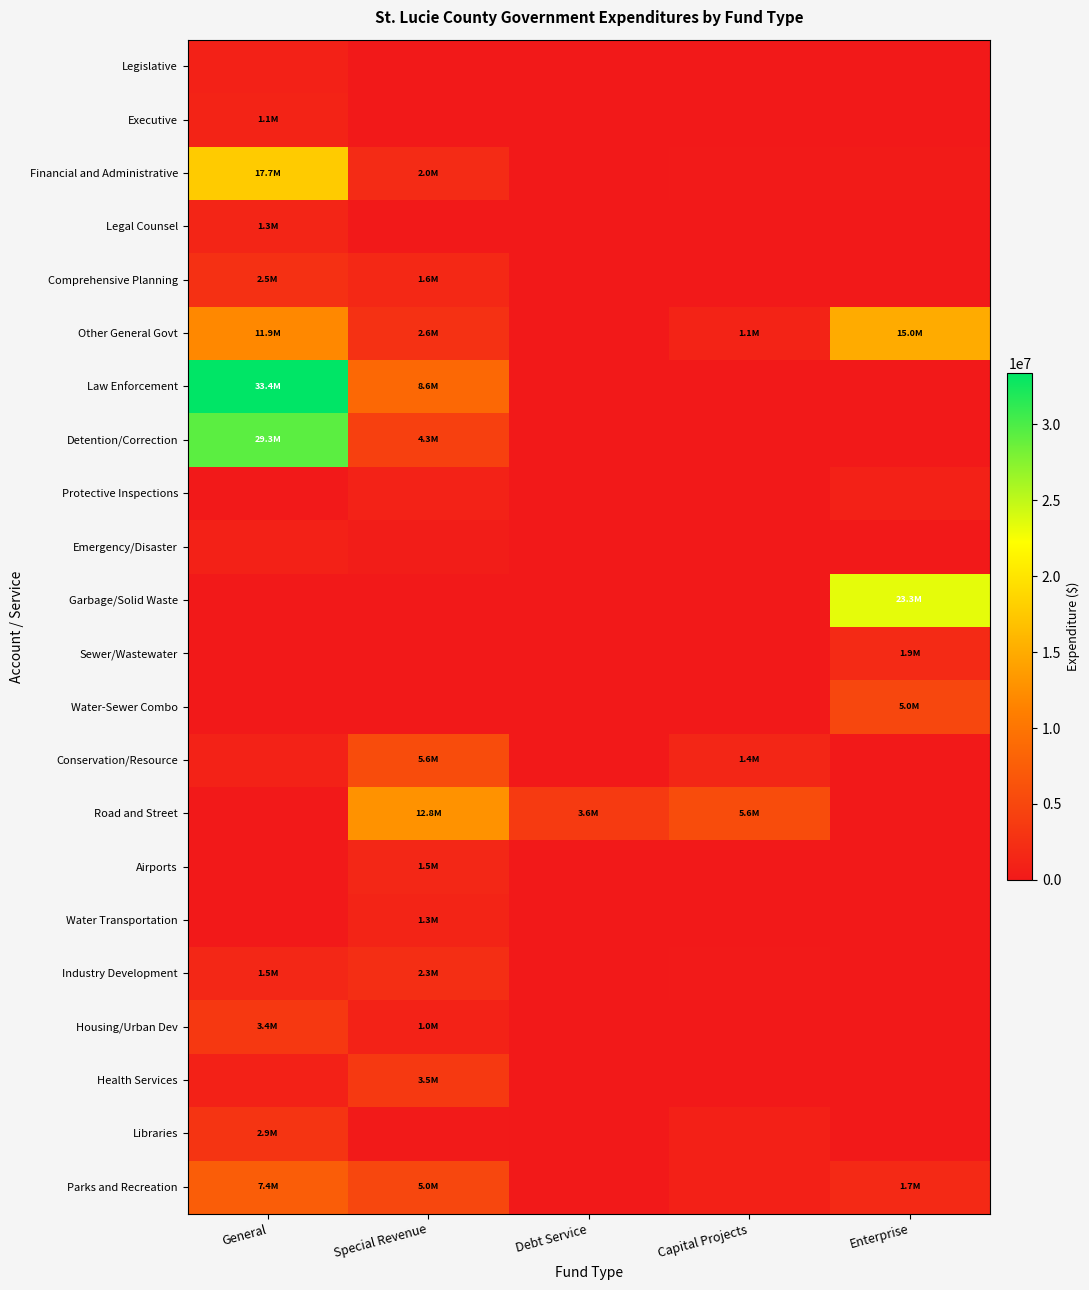

Reading left to right, transcribe all the data shown in this chart.

Legislative: General=953553	Special Revenue=32285	Debt Service=0	Capital Projects=0	Enterprise=0
Executive: General=1121676	Special Revenue=0	Debt Service=0	Capital Projects=0	Enterprise=0
Financial and Administrative: General=17737024	Special Revenue=1984524	Debt Service=20700	Capital Projects=81015	Enterprise=299067
Legal Counsel: General=1344040	Special Revenue=0	Debt Service=0	Capital Projects=0	Enterprise=0
Comprehensive Planning: General=2536564	Special Revenue=1629320	Debt Service=0	Capital Projects=0	Enterprise=0
Other General Govt: General=11887645	Special Revenue=2637366	Debt Service=0	Capital Projects=1146936	Enterprise=14966697
Law Enforcement: General=33363213	Special Revenue=8634408	Debt Service=0	Capital Projects=0	Enterprise=0
Detention/Correction: General=29341875	Special Revenue=4276061	Debt Service=0	Capital Projects=0	Enterprise=0
Protective Inspections: General=0	Special Revenue=980441	Debt Service=0	Capital Projects=0	Enterprise=935041
Emergency/Disaster: General=910562	Special Revenue=427895	Debt Service=0	Capital Projects=0	Enterprise=0
Garbage/Solid Waste: General=0	Special Revenue=0	Debt Service=0	Capital Projects=0	Enterprise=23335807
Sewer/Wastewater: General=0	Special Revenue=0	Debt Service=0	Capital Projects=0	Enterprise=1904229
Water-Sewer Combo: General=274	Special Revenue=0	Debt Service=0	Capital Projects=0	Enterprise=4976691
Conservation/Resource: General=997764	Special Revenue=5623733	Debt Service=0	Capital Projects=1416661	Enterprise=0
Road and Street: General=0	Special Revenue=12809006	Debt Service=3620869	Capital Projects=5646349	Enterprise=0
Airports: General=0	Special Revenue=1510096	Debt Service=0	Capital Projects=12172	Enterprise=0
Water Transportation: General=0	Special Revenue=1284648	Debt Service=0	Capital Projects=0	Enterprise=0
Industry Development: General=1514640	Special Revenue=2342628	Debt Service=0	Capital Projects=148720	Enterprise=0
Housing/Urban Dev: General=3426084	Special Revenue=1029279	Debt Service=0	Capital Projects=0	Enterprise=0
Health Services: General=868295	Special Revenue=3508889	Debt Service=0	Capital Projects=0	Enterprise=2782
Libraries: General=2947010	Special Revenue=84668	Debt Service=0	Capital Projects=768814	Enterprise=0
Parks and Recreation: General=7414504	Special Revenue=4965500	Debt Service=45464	Capital Projects=763836	Enterprise=1712913